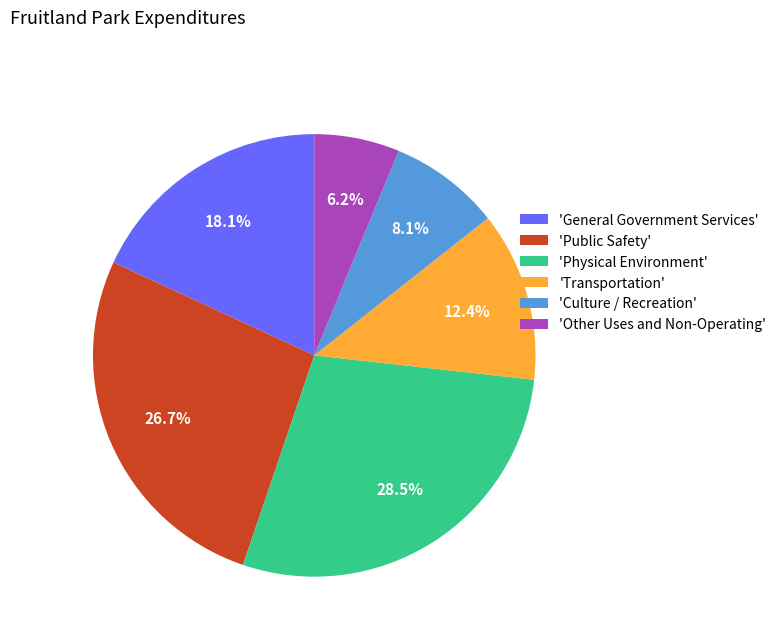

Count the number of slices in the pie.

6